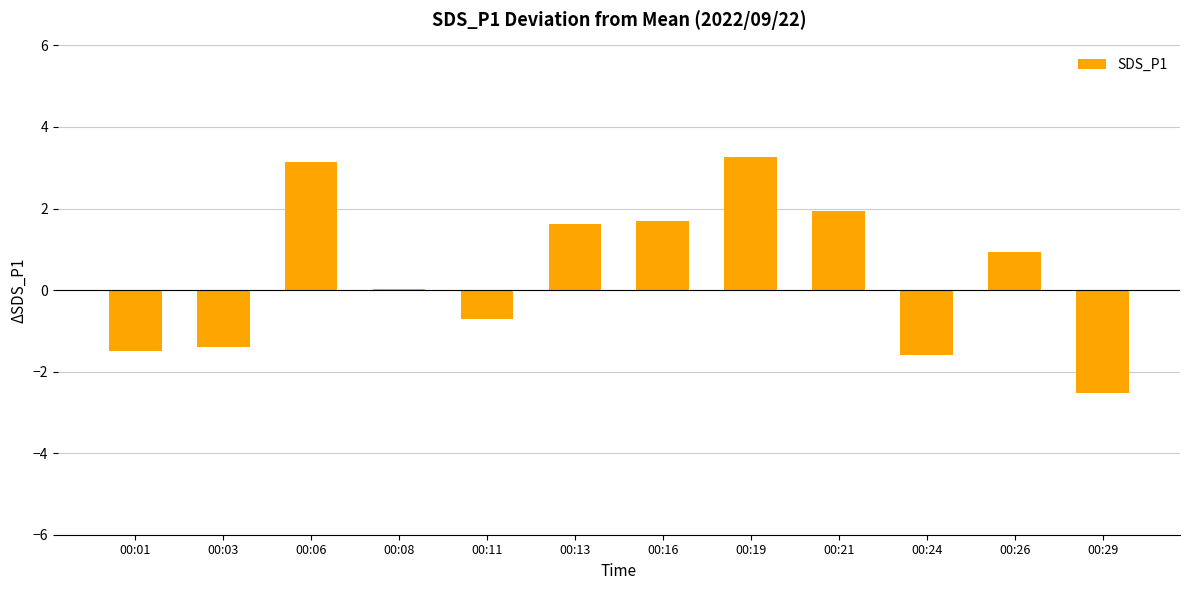

What is the maximum value shown in the chart?

3.3